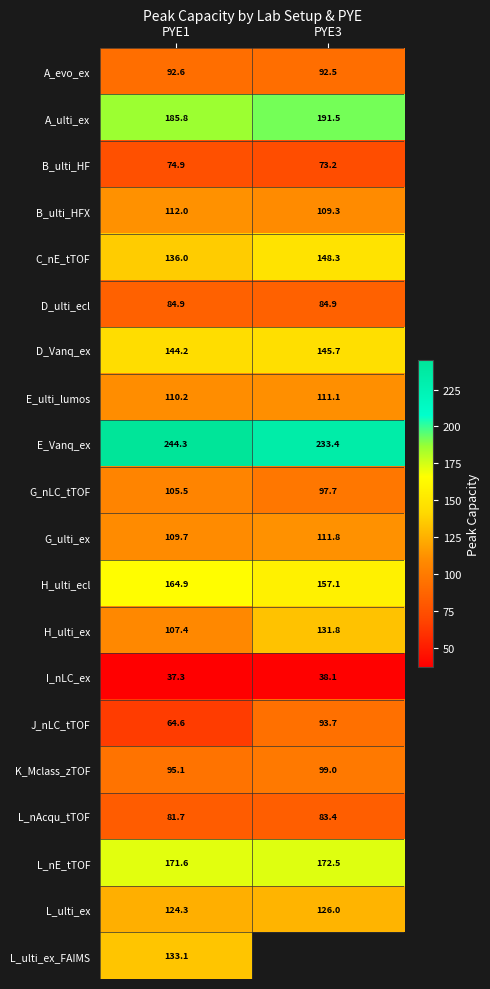

How many data points in H_ulti_ex are above 131?

1